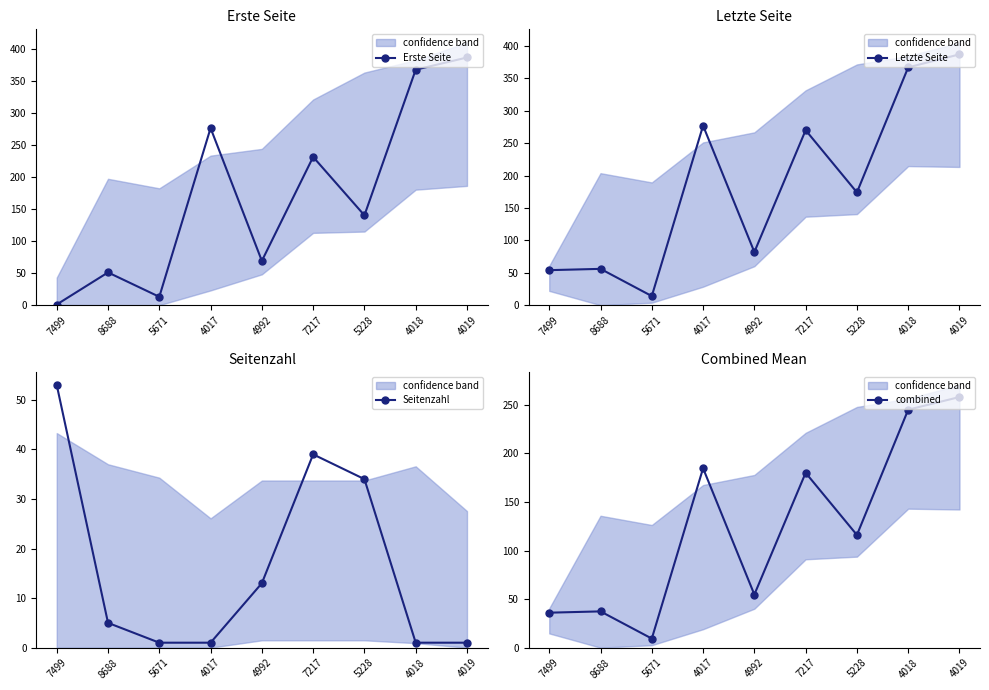

Rank the categories by Seitenzahl value from highest to lowest.

7499, 7217, 5228, 4992, 8688, 5671, 4017, 4018, 4019